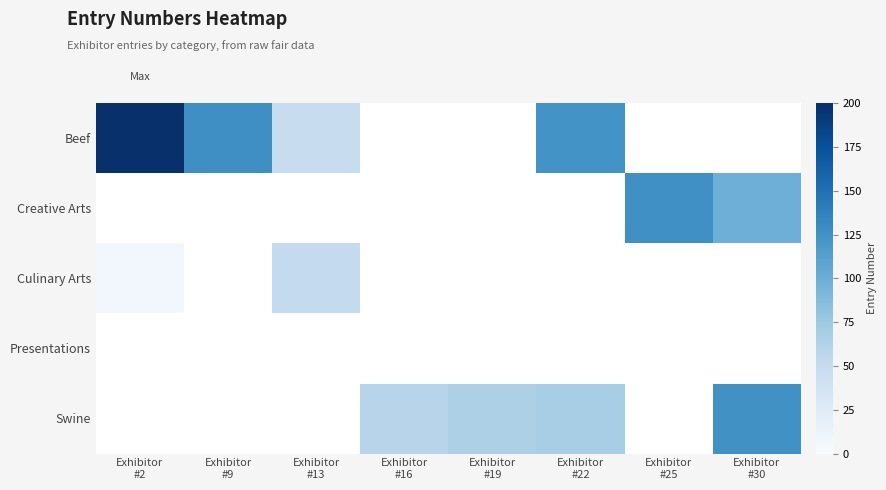

What is the total value across all series at Exhibitor
#30?

224